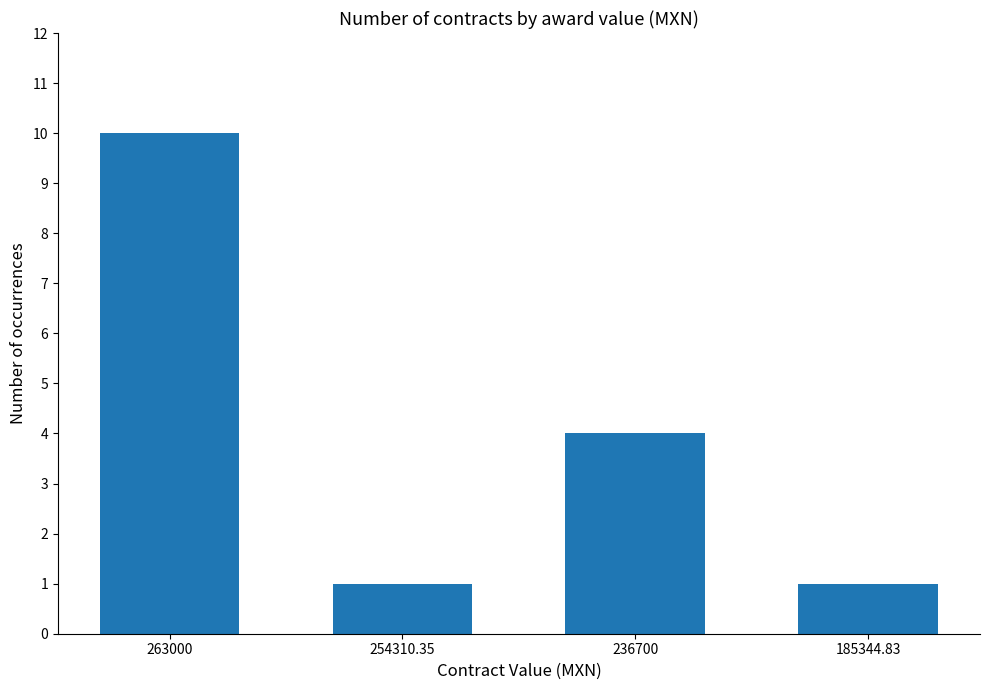

Reading left to right, transcribe all the data shown in this chart.

263000=10	254310.35=1	236700=4	185344.83=1